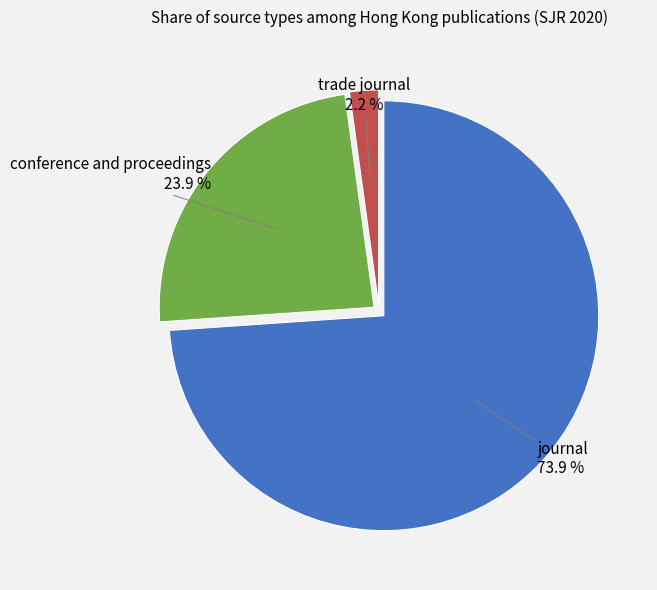

Is it true that trade journal is 2% of the pie?

True